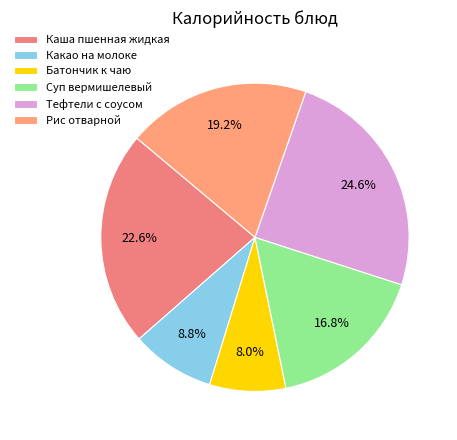

Which category has the smallest portion of the pie?

Батончик к чаю